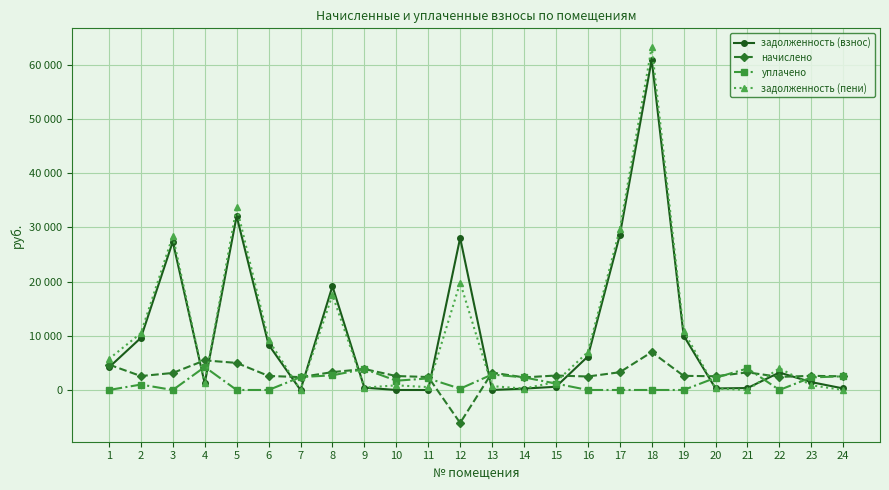

Where is задолженность (взнос) nearest to the value 30465?

5